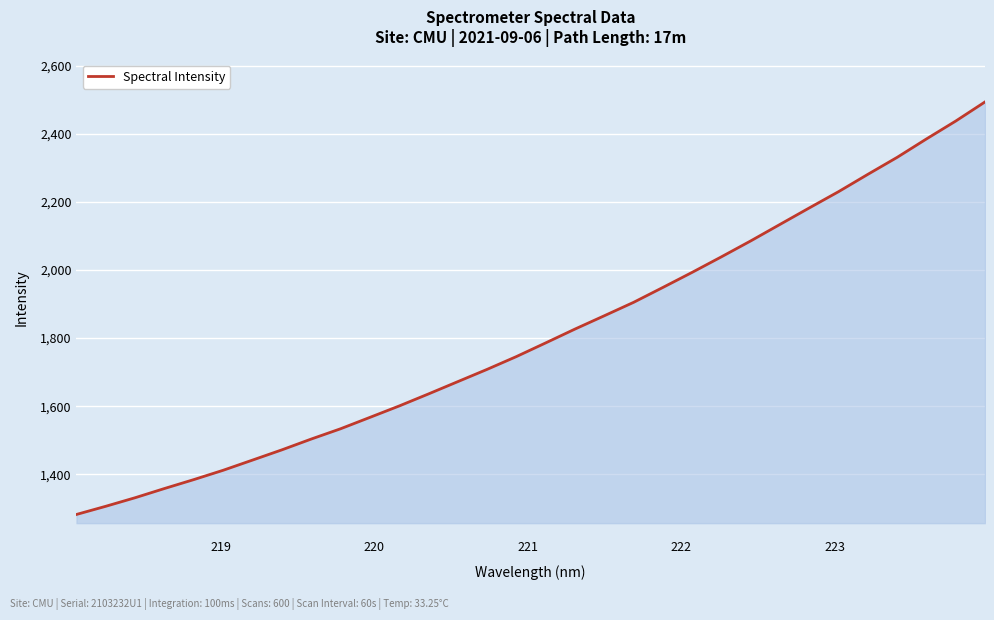

What is the minimum value shown in the chart?

1282.1